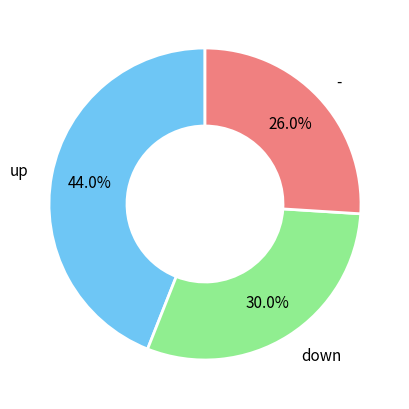

To the nearest percent, what is the difference between the up and - slice percentages?

18%